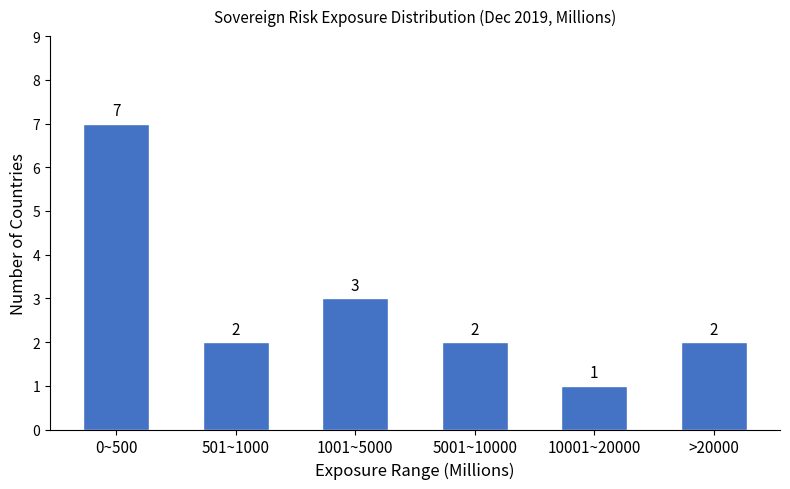

Reading left to right, list all the values displayed in this chart.

7	2	3	2	1	2